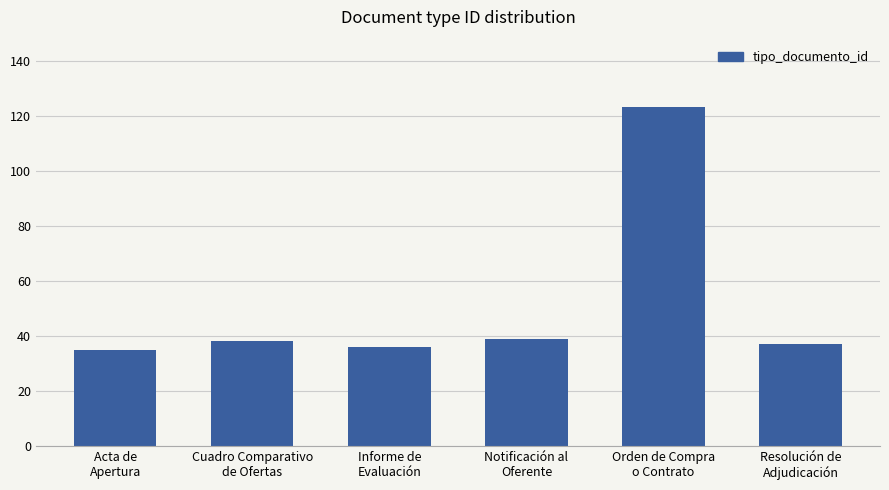

What is the difference between the maximum and minimum values?

88